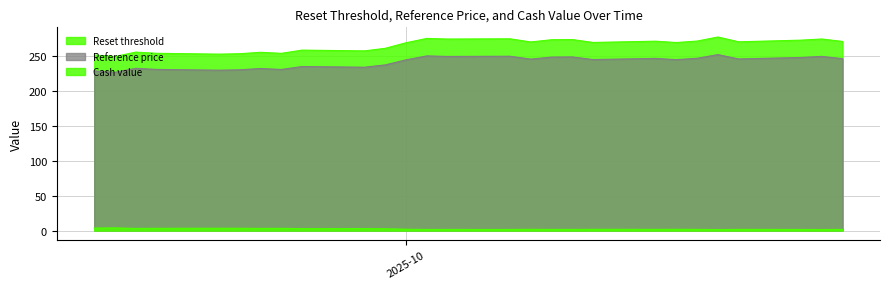

What are all the series names shown in the legend?

Reset threshold, Reference price, Cash value